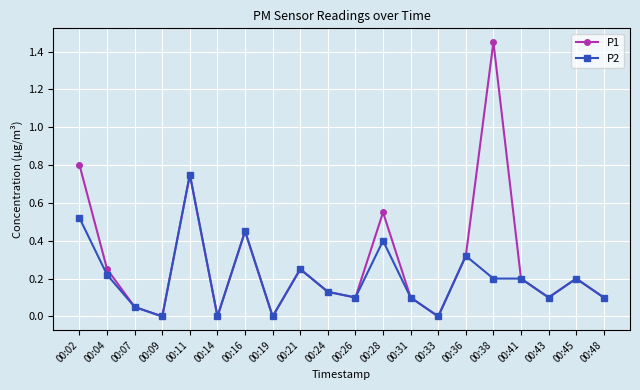

Rank the series by their maximum value, from lowest to highest.

P2, P1